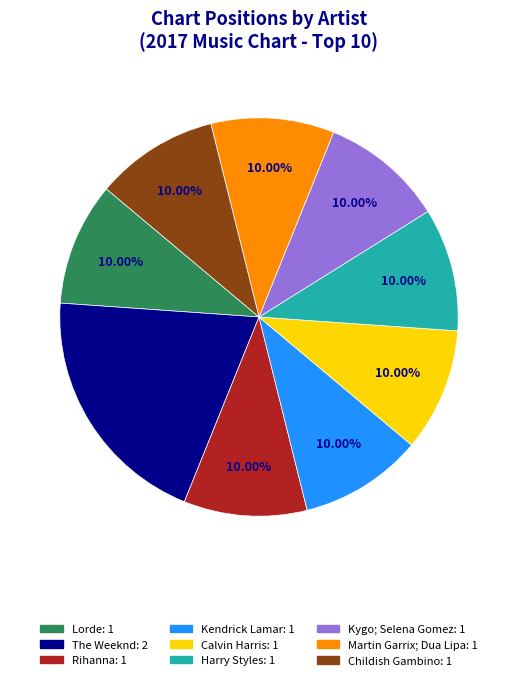

How many slices are in this pie chart?

9